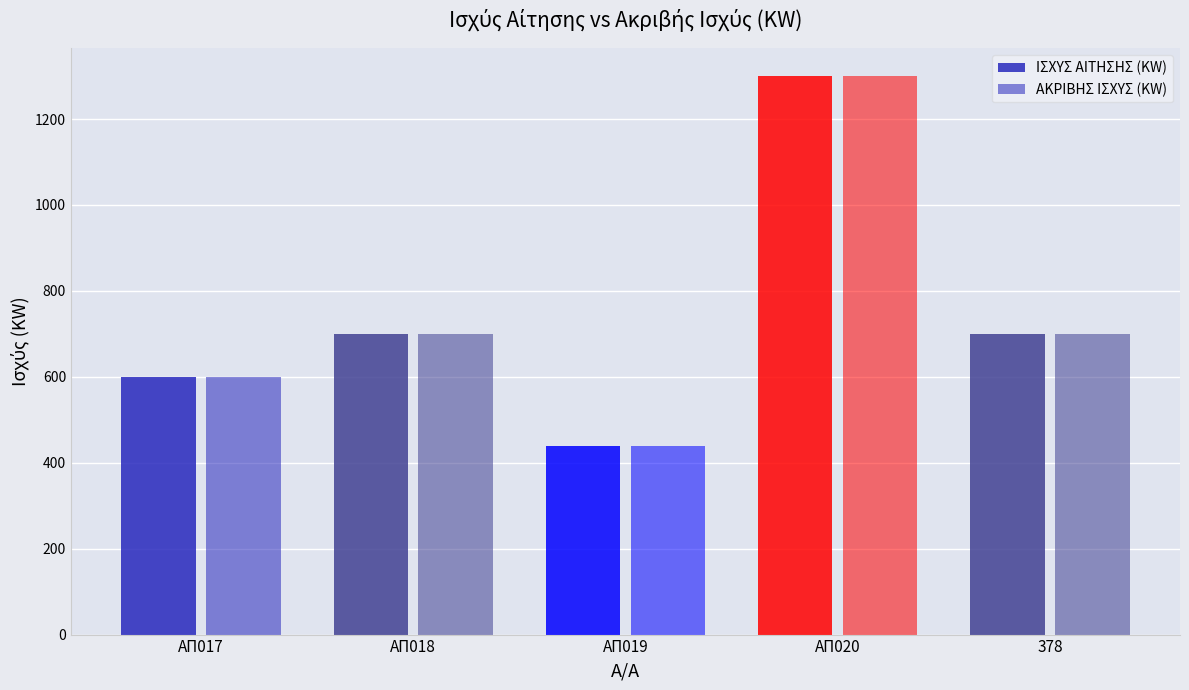

What is the value of the ΙΣΧΥΣ ΑΙΤΗΣΗΣ (KW) bar at the 5th from the left?

700